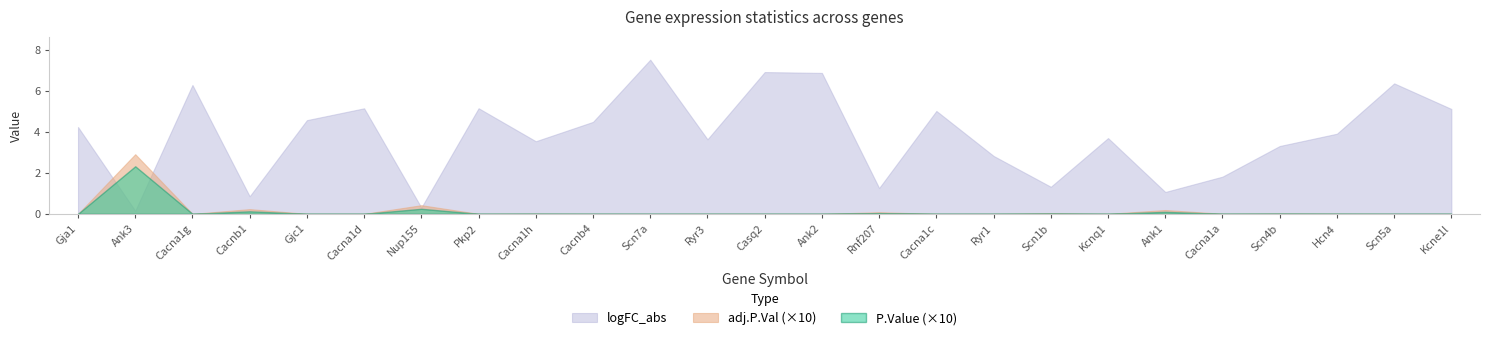

The logFC_abs series shows 5.1 at Pkp2. True or false?

True